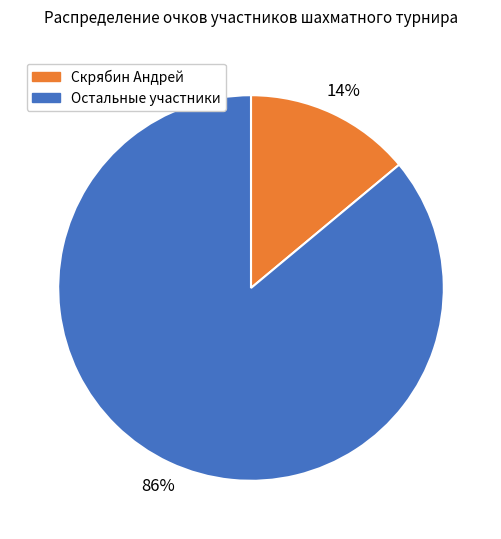

What is the largest slice in the pie chart?

Остальные участники